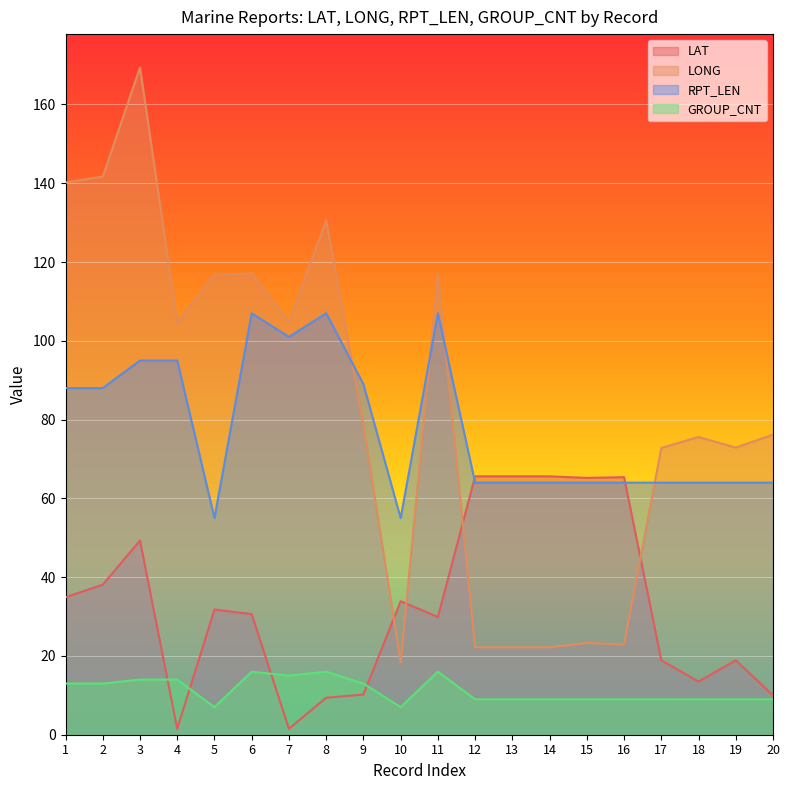

The value of GROUP_CNT at 16 is 12.1. True or false?

False